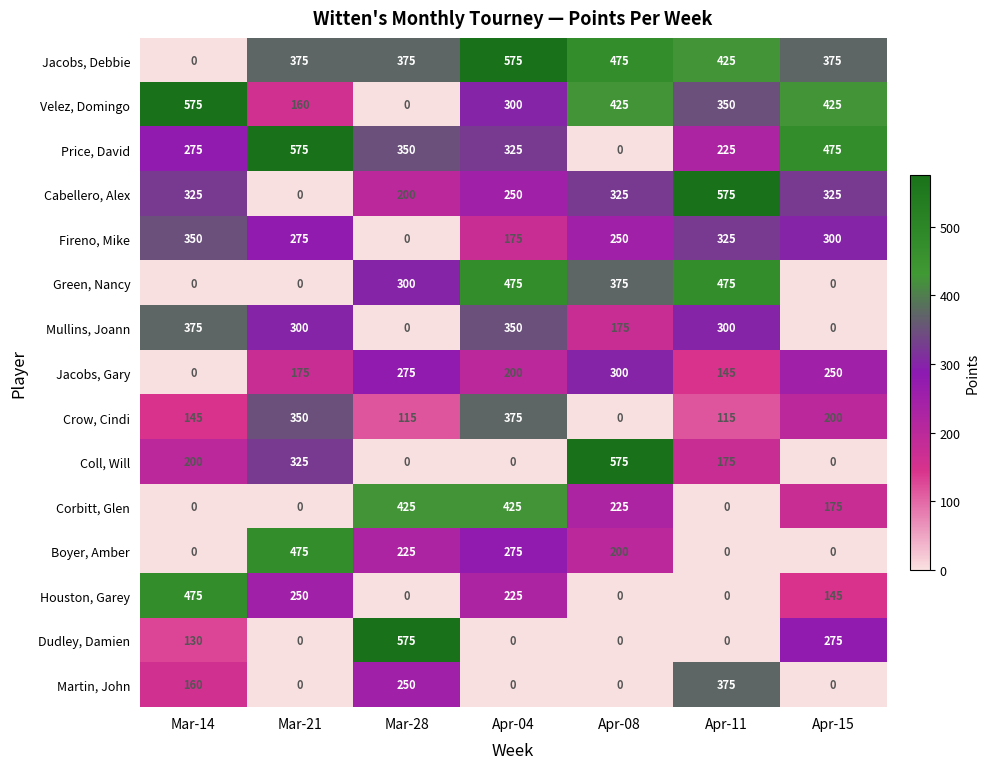

What is the average value of the Cabellero, Alex series?

286